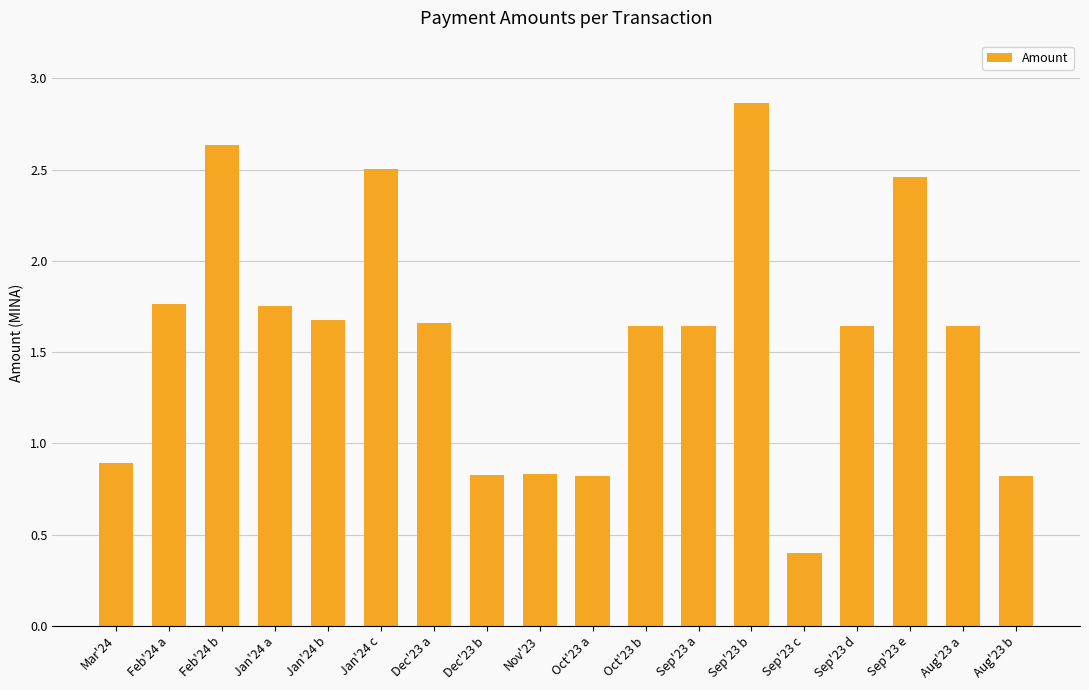

True or false: the data shows 0.6 at Dec'23 a.

False